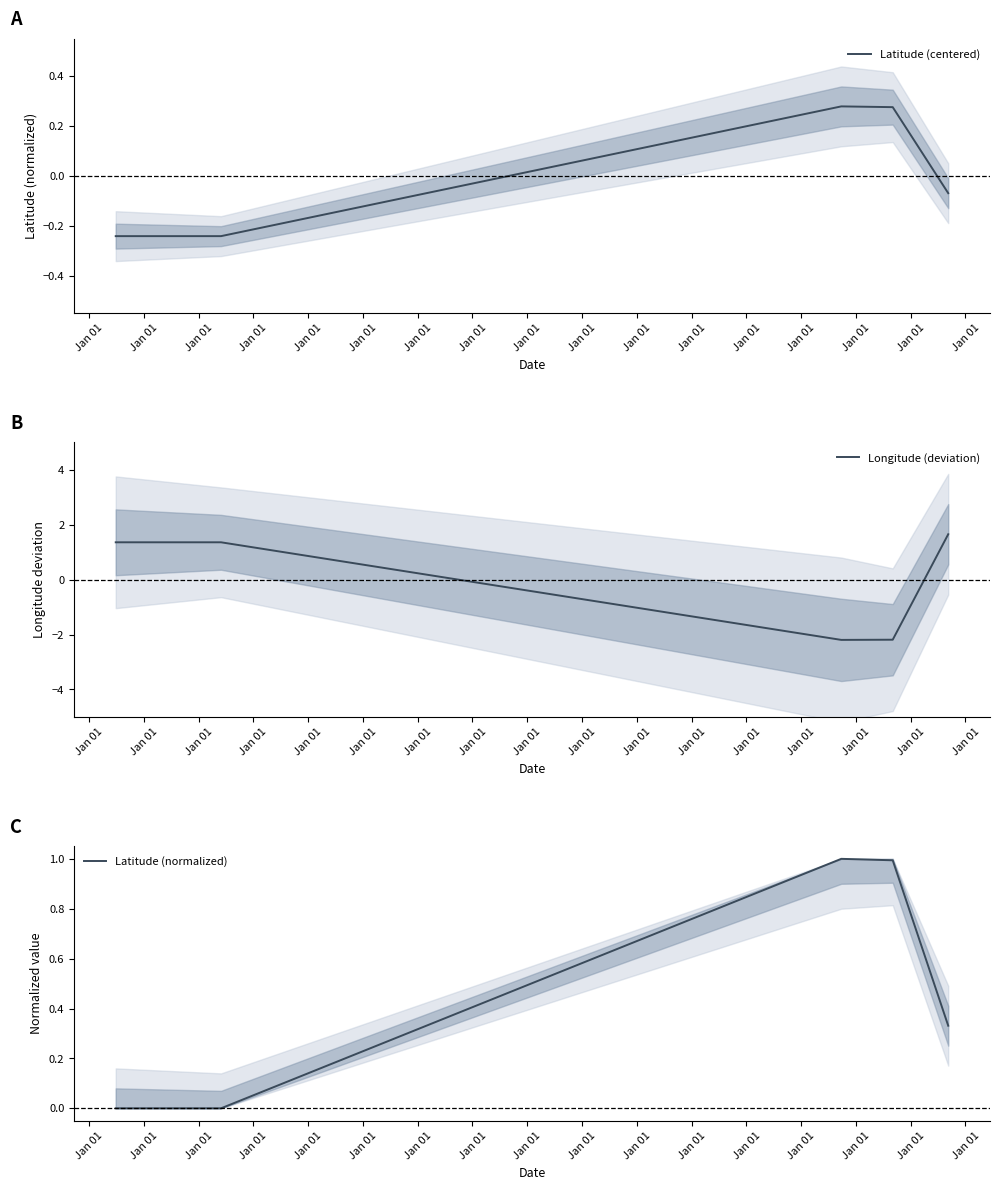

How many data points in Latitude (centered) are less than 0?

3